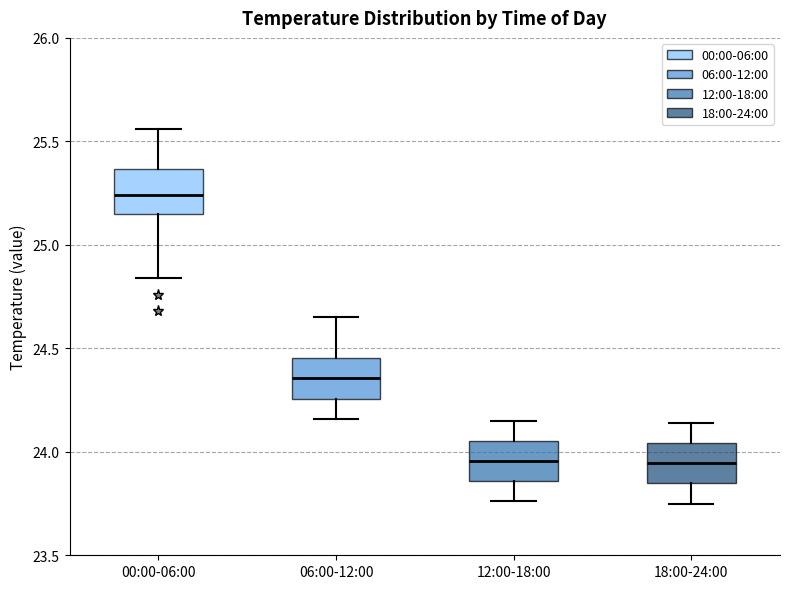

Reading left to right, transcribe this box plot: for each box, give where its median line is, the range the box spans, and where its two whiskers end, as read against the y-axis. The values are not printed on the chart, so give them approximately, as read against the axis.

00:00-06:00: median 25.25, box 25.15 to 25.35, whiskers 24.85 to 25.55
06:00-12:00: median 24.35, box 24.25 to 24.45, whiskers 24.15 to 24.65
12:00-18:00: median 23.95, box 23.85 to 24.05, whiskers 23.75 to 24.15
18:00-24:00: median 23.95, box 23.85 to 24.05, whiskers 23.75 to 24.15